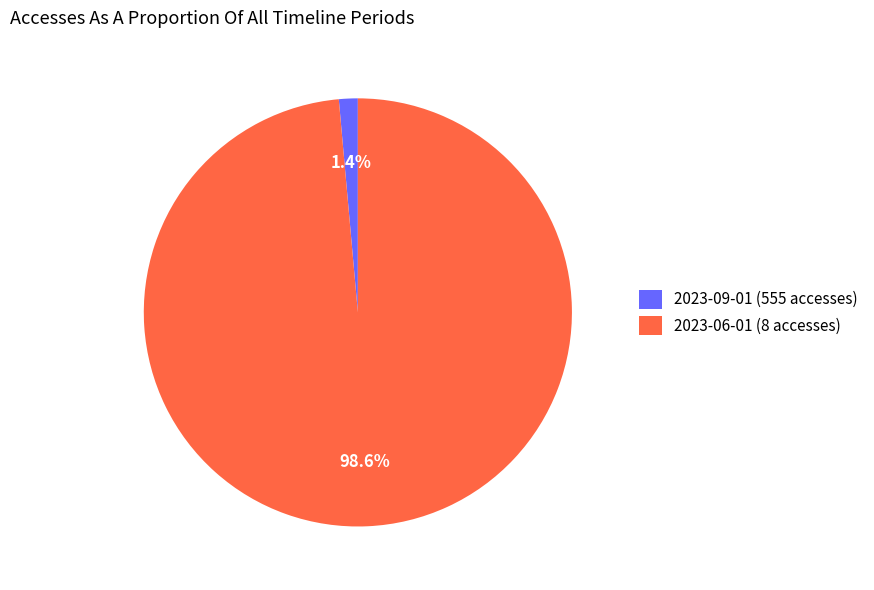

Which slice is the smallest?

2023-09-01 (555 accesses)